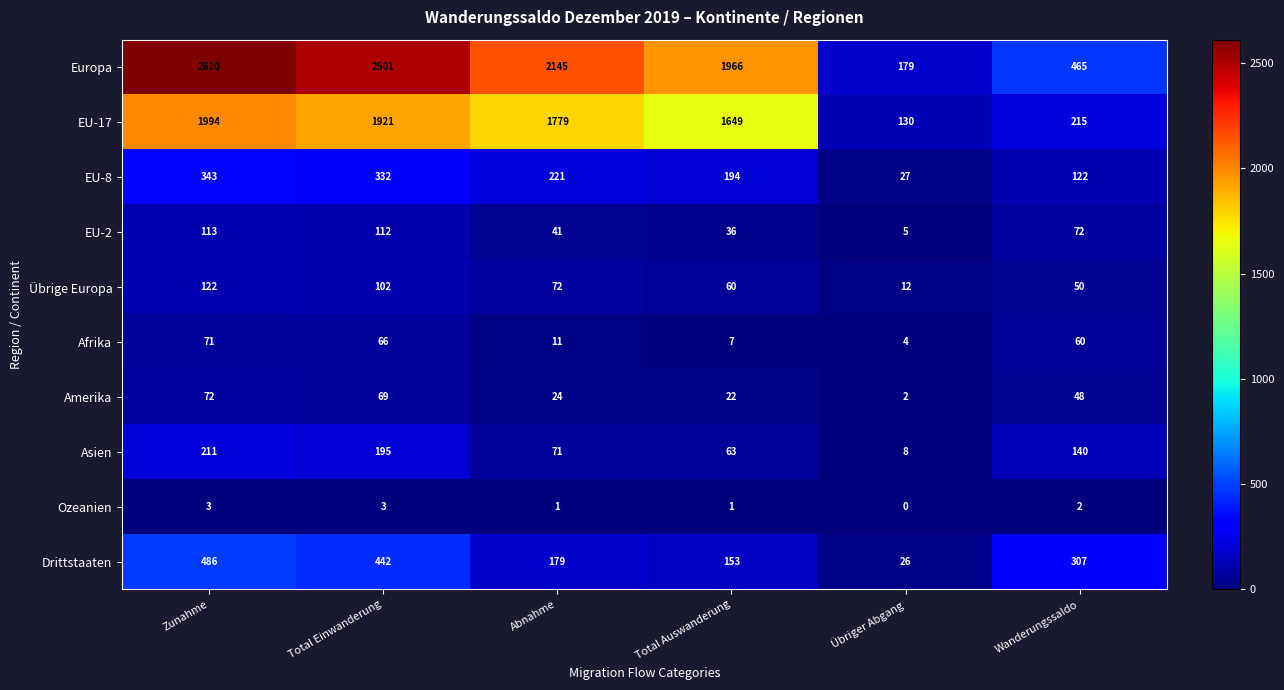

What is the sum of the Afrika values at Abnahme and Total Einwanderung?

77